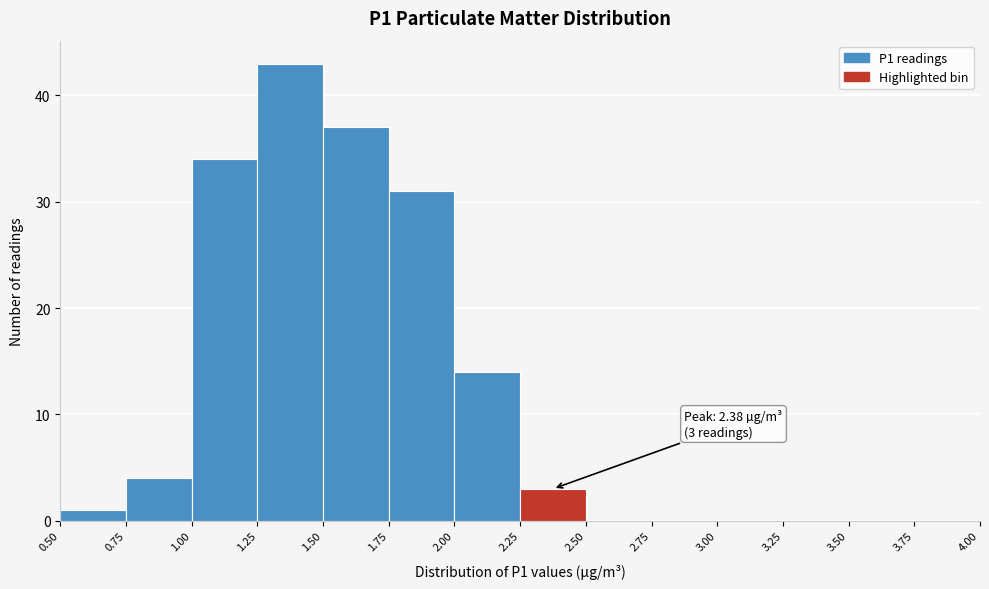

Over which range of the x-axis is the bar tallest?

1.25 to 1.50